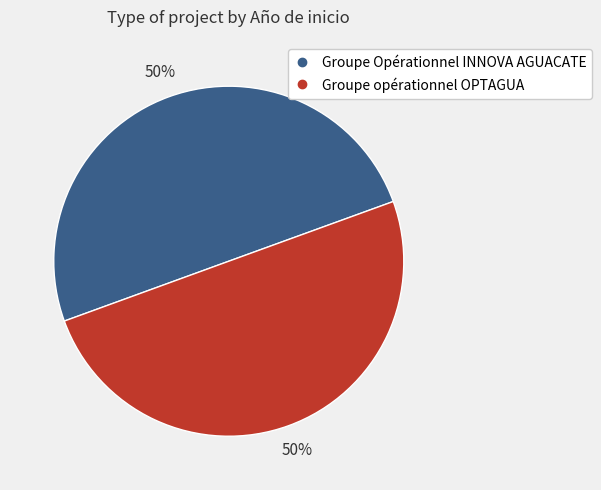

Is it true that Groupe opérationnel OPTAGUA is 63% of the pie?

False